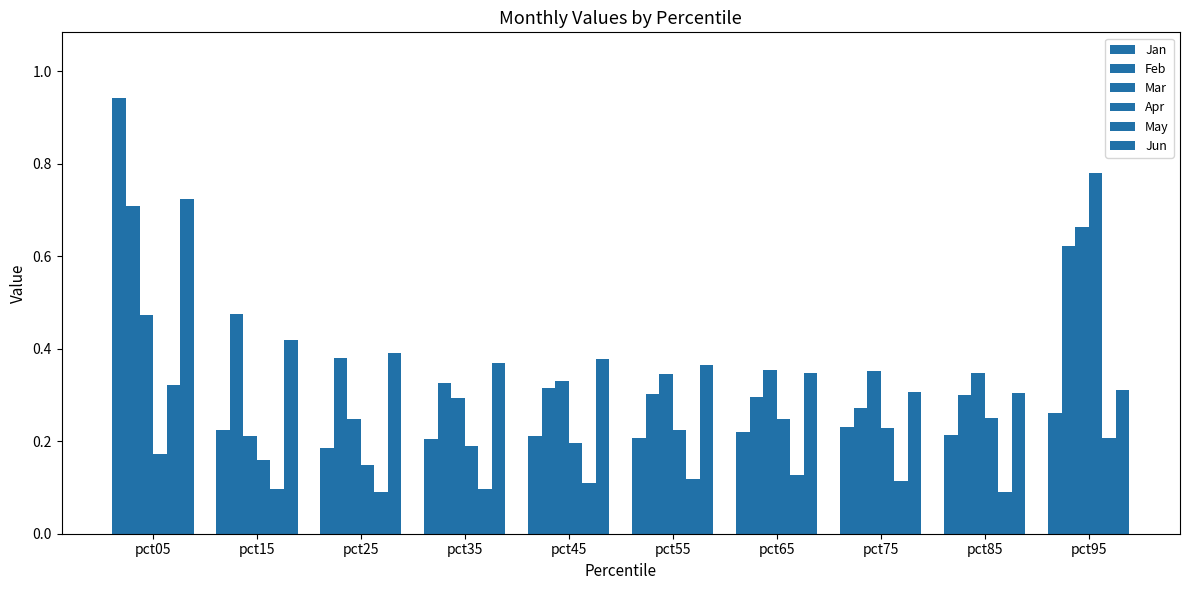

What is the value of the Jun bar at the 10th from the left?

0.3